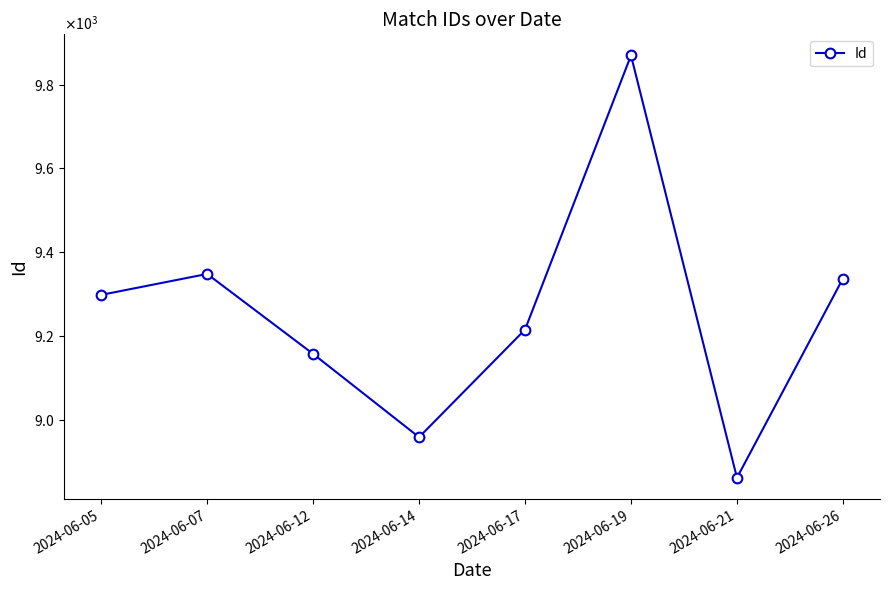

The chart shows a value of 6051 at 2024-06-17. True or false?

False